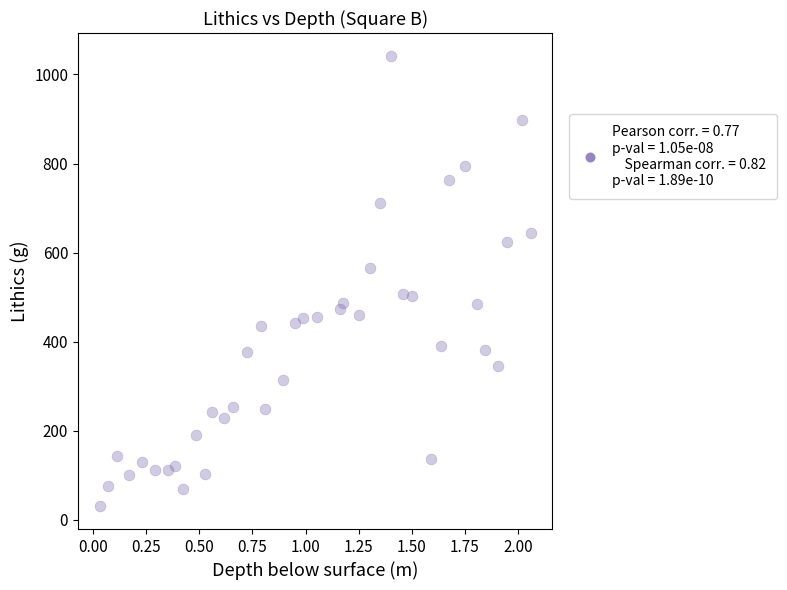

What is the range of Y values (max minus min)?

1012.6